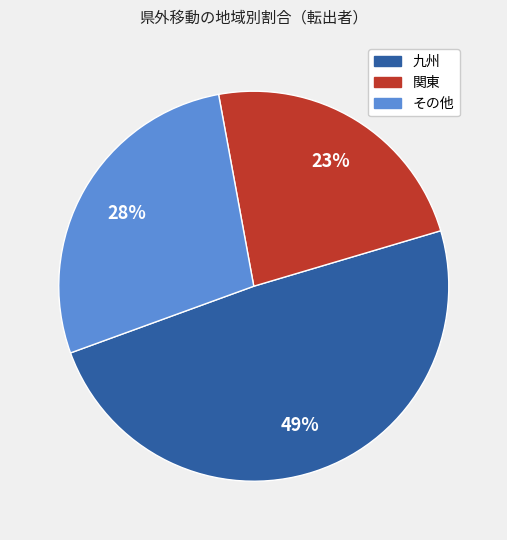

Is there any slice that represents more than half of the pie?

No